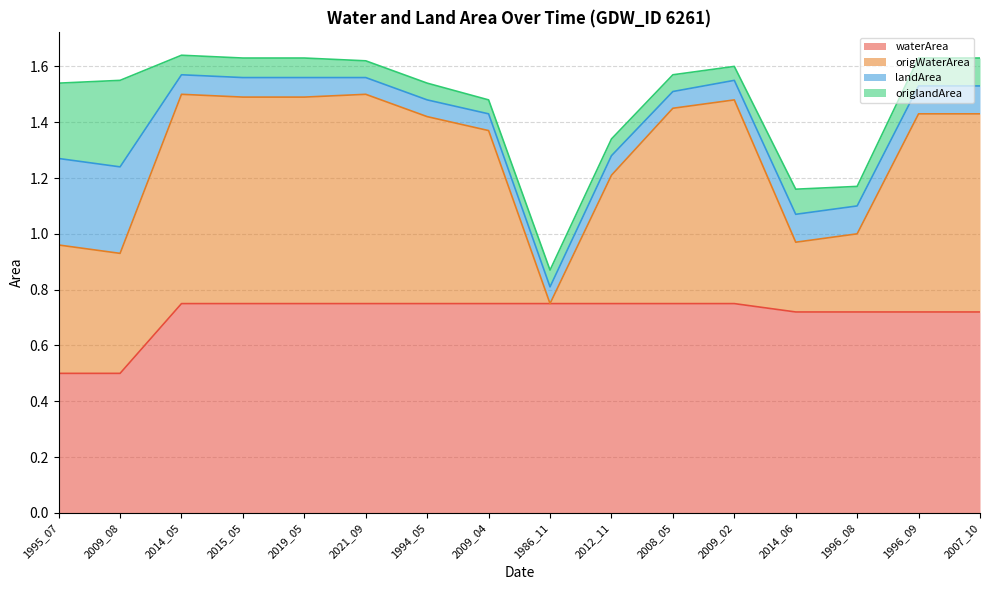

At which category does the chart reach its minimum across all series?

1995_07